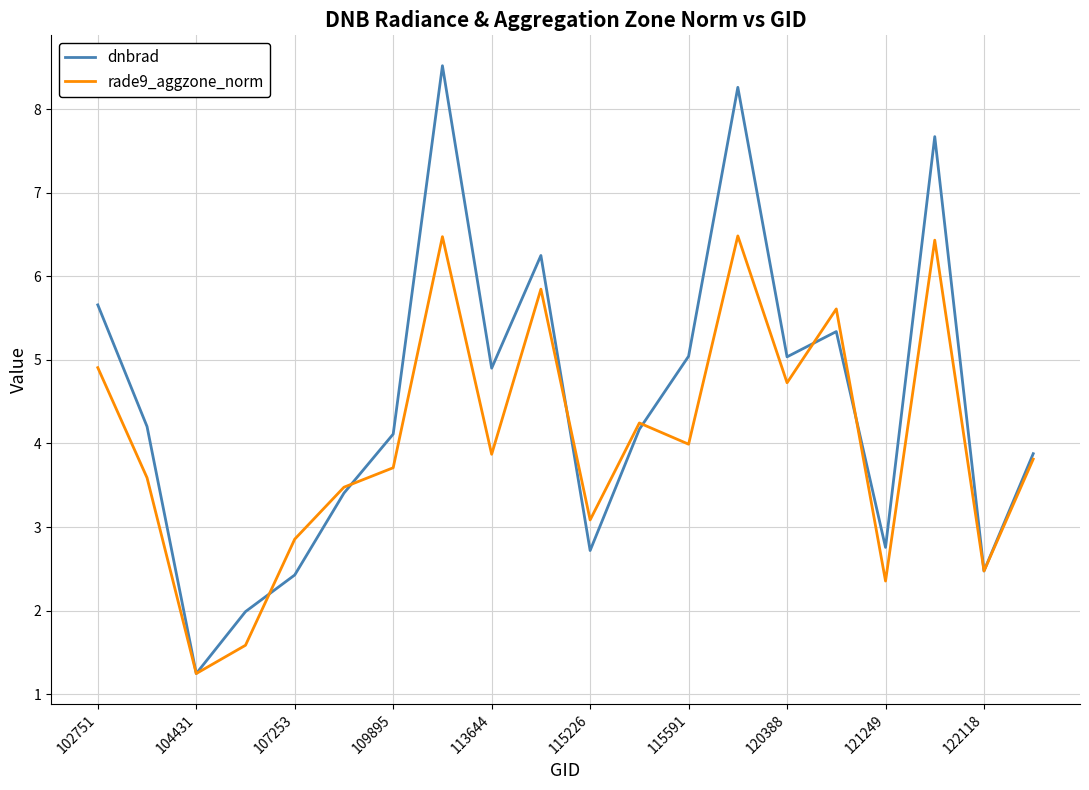

What is the lowest value of the rade9_aggzone_norm series?

1.2